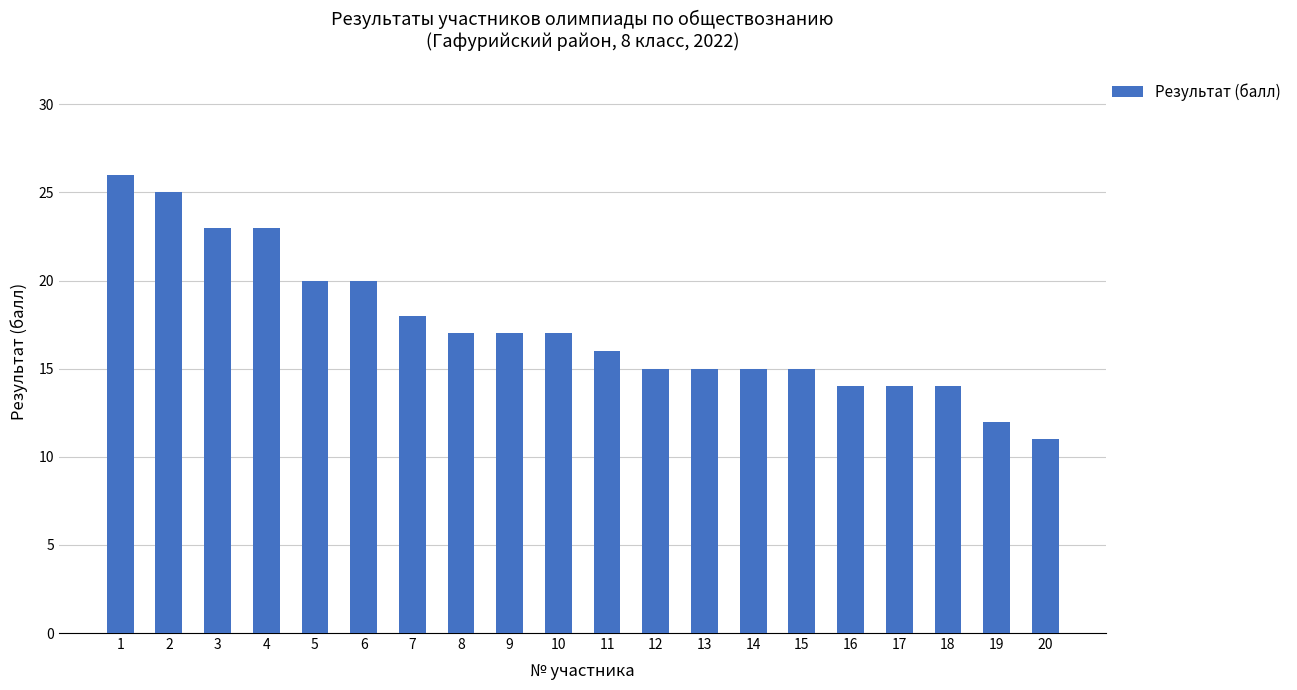

What is the difference between the maximum and second lowest values?

14